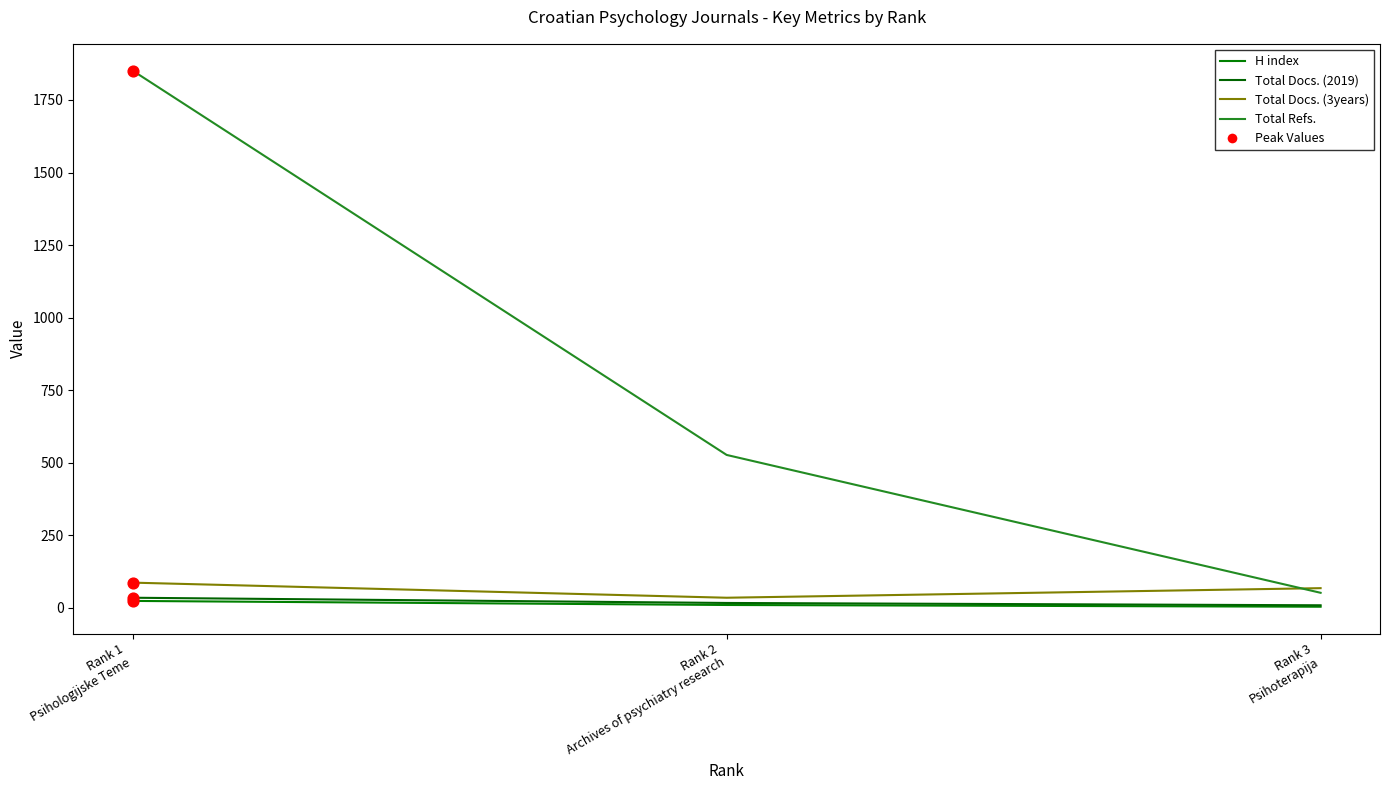

Is the value of H index at Rank 2
Archives of psychiatry research greater than the value of Total Docs. (3years) at Rank 2
Archives of psychiatry research?

No